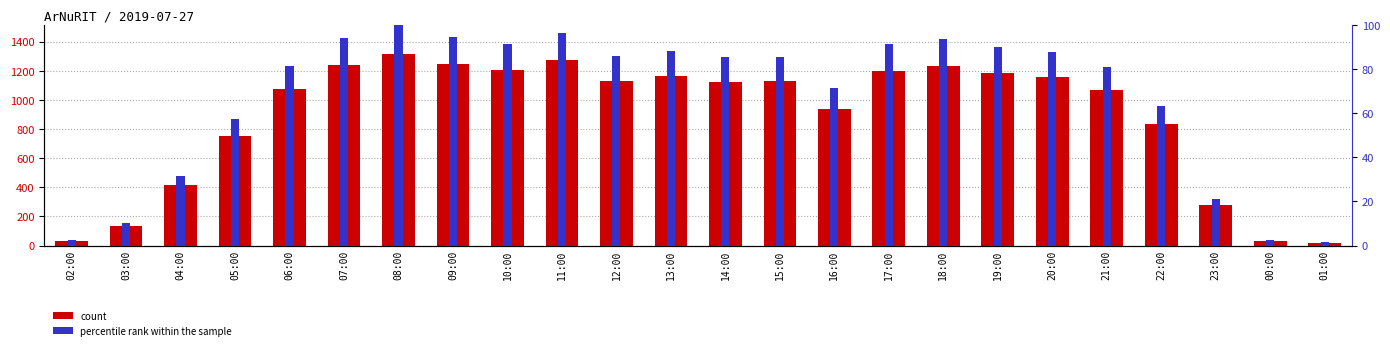

Reading left to right, list all the values displayed in this chart.

count: 33.0	136.0	417.0	753.0	1074.0	1242.0	1318.0	1245.0	1205.0	1271.0	1131.0	1164.0	1123.0	1127.0	940.0	1201.0	1231.0	1185.0	1157.0	1067.0	832.0	277.0	33.0	19.0
percentile rank within the sample: 2.5	10.3	31.6	57.1	81.5	94.2	100.0	94.5	91.4	96.4	85.8	88.3	85.2	85.5	71.3	91.1	93.4	89.9	87.8	81.0	63.1	21.0	2.5	1.4